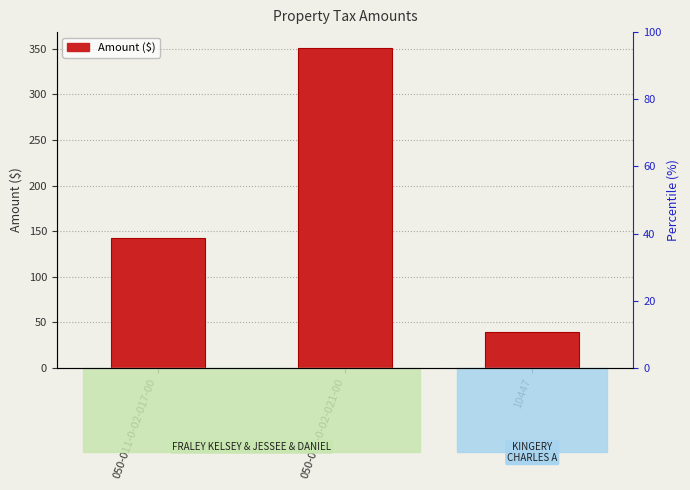

True or false: the data shows 39.3 at 10447.

True